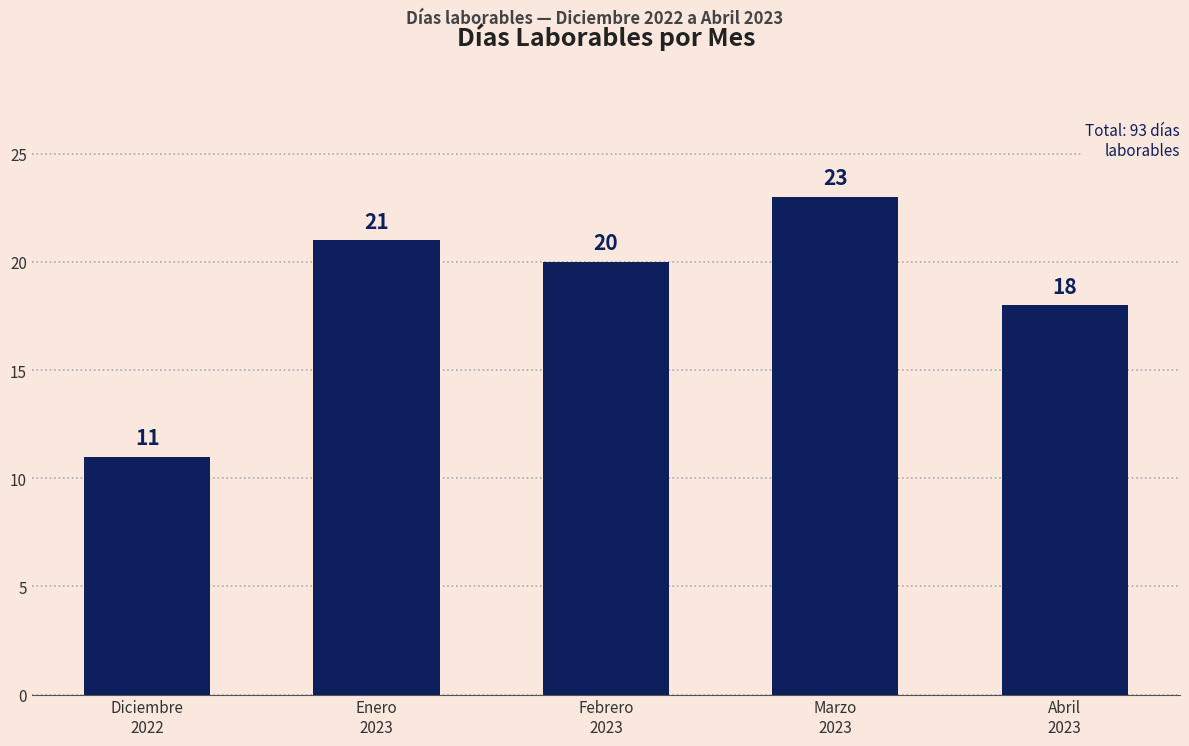

Which label corresponds to the largest value in the chart?

Marzo
2023